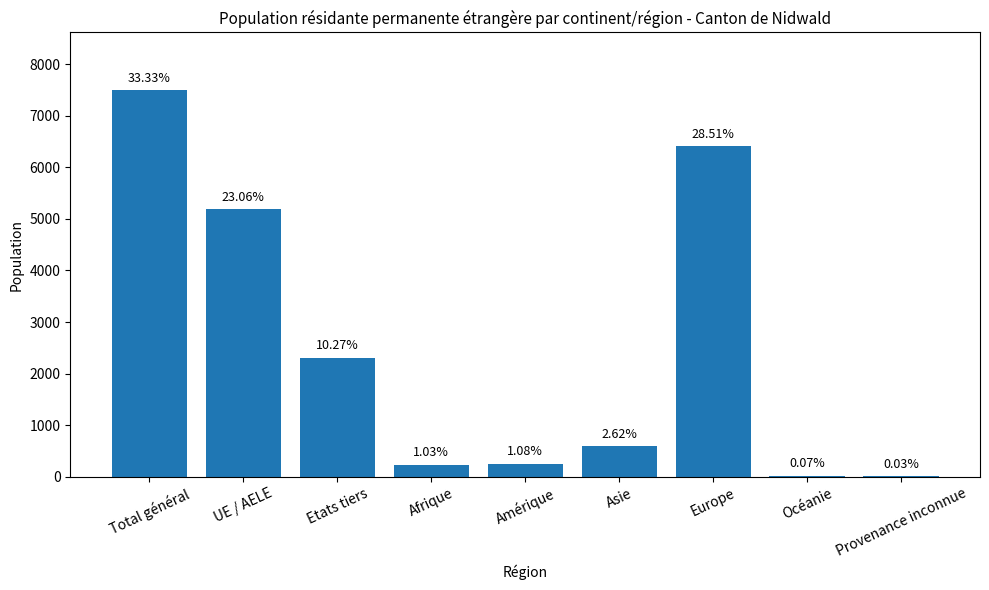

What is the change in value from Etats tiers to Amérique?

-2067